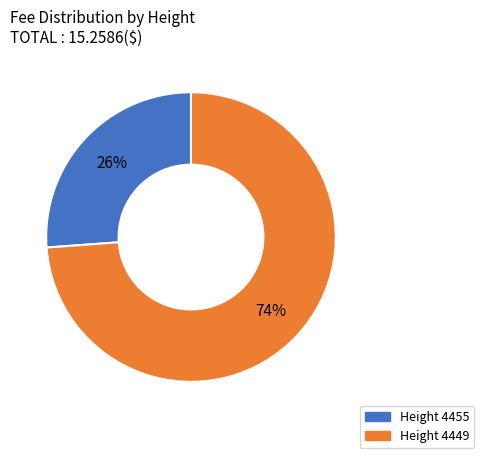

How many slices are in this pie chart?

2